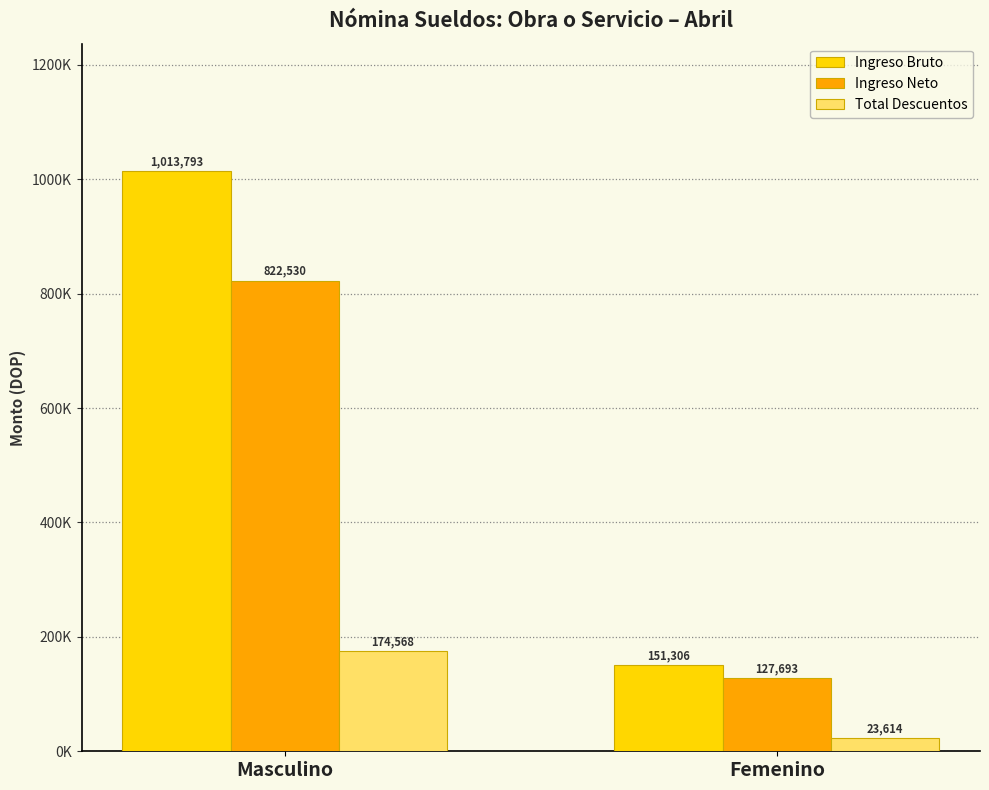

Reading left to right, transcribe all the data shown in this chart.

Ingreso Bruto: Masculino=1013793.1	Femenino=151306.4
Ingreso Neto: Masculino=822530.2	Femenino=127692.8
Total Descuentos: Masculino=174568.0	Femenino=23613.6